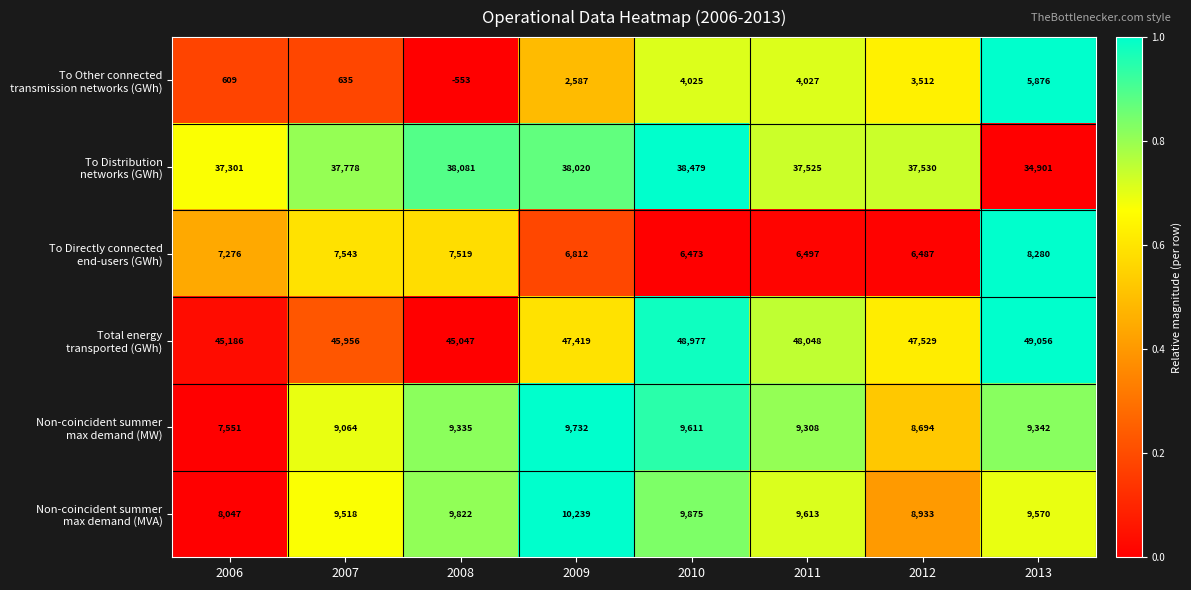

At which category is the sum across all series the highest?

2010